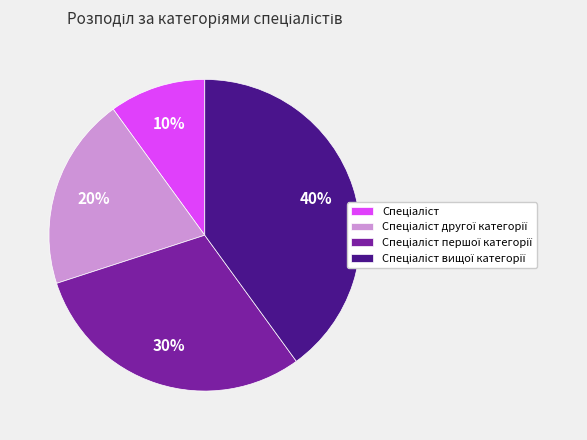

To the nearest percent, what is the average slice percentage?

25%